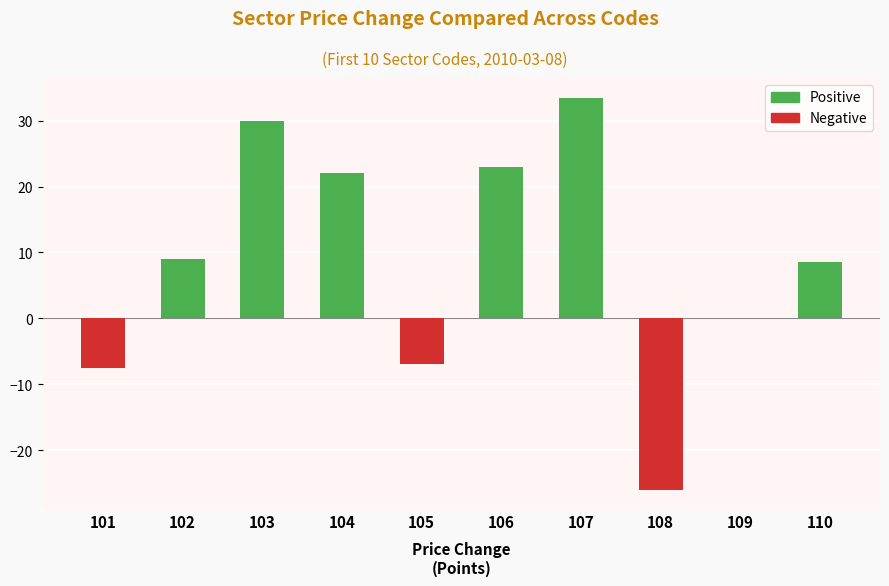

The value at 105 is -4.3. True or false?

False